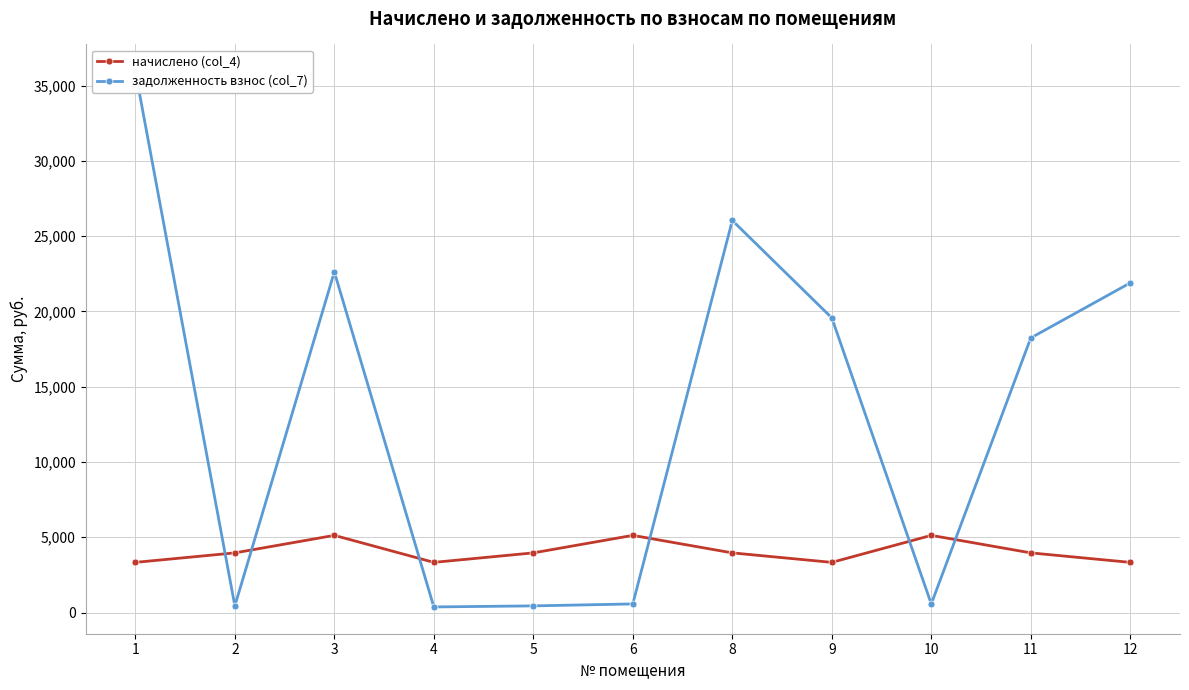

Which series changed the most between 8 and 9?

задолженность взнос (col_7)